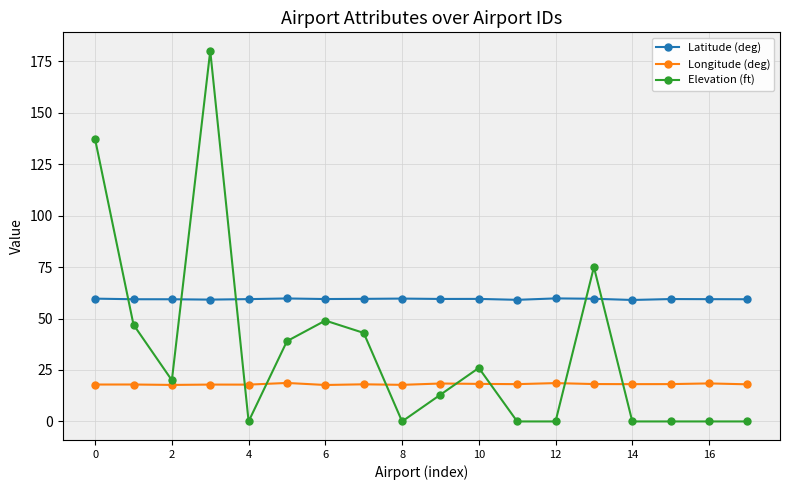

List the series in order of their overall mean, lowest first.

Longitude (deg), Elevation (ft), Latitude (deg)